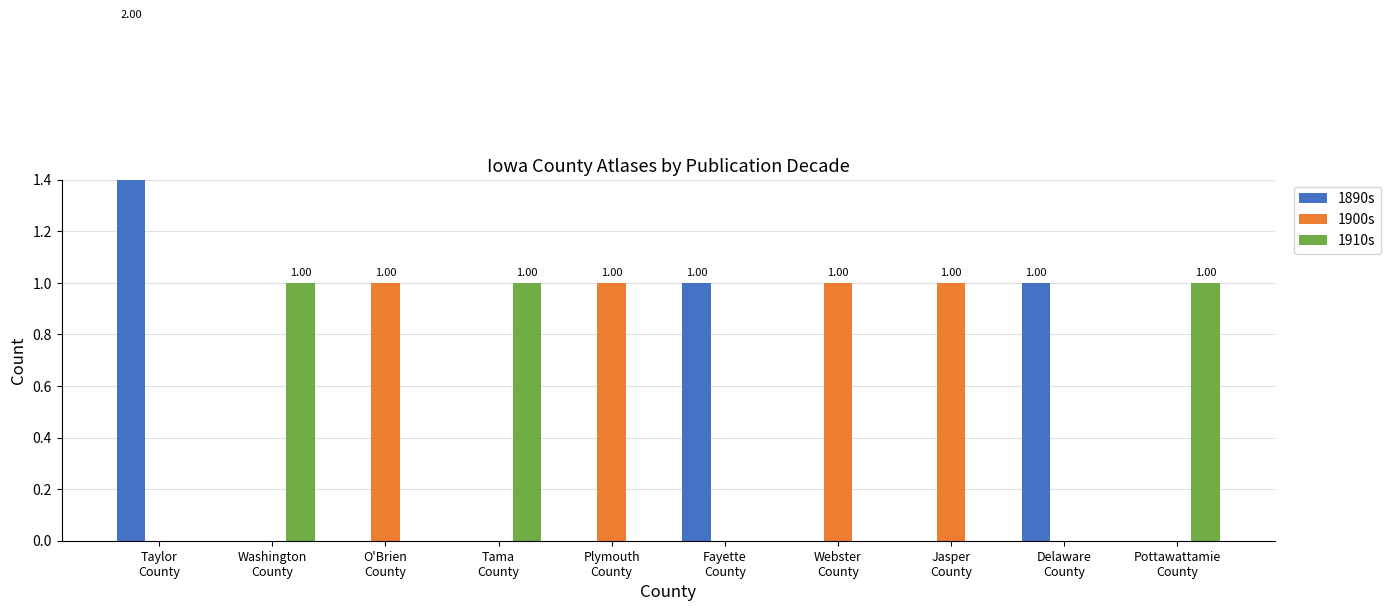

Between Taylor
County and Jasper
County, which series saw the biggest shift?

1890s